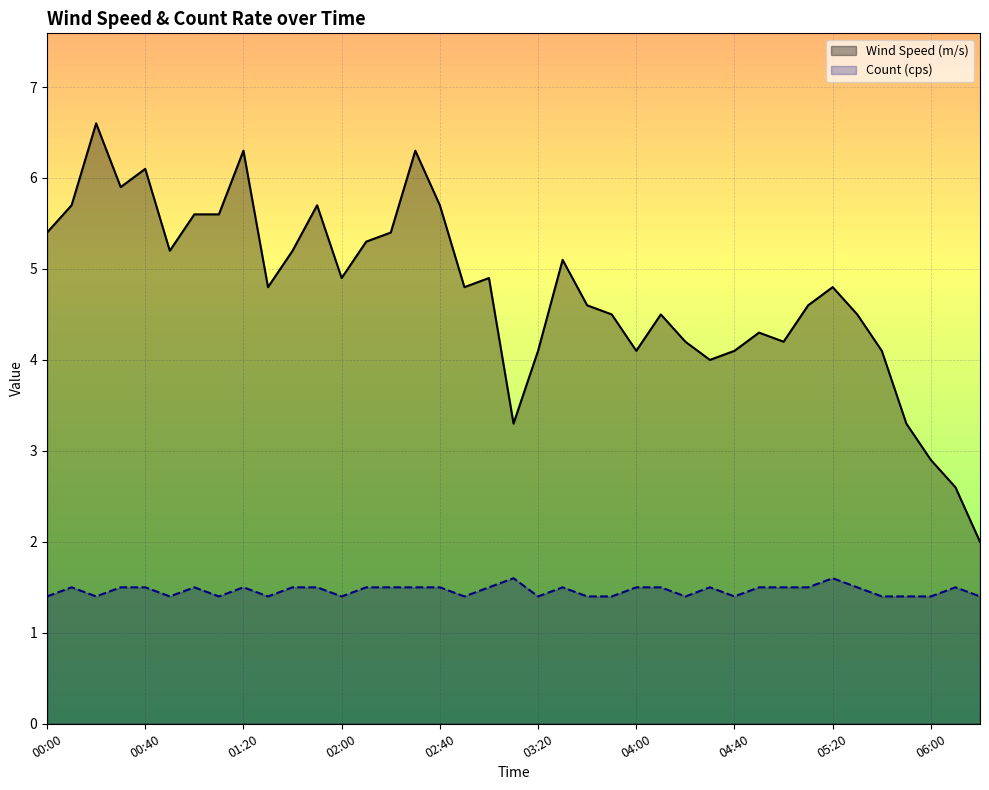

True or false: Wind Speed (m/s) and Count (cps) intersect in this chart.

False